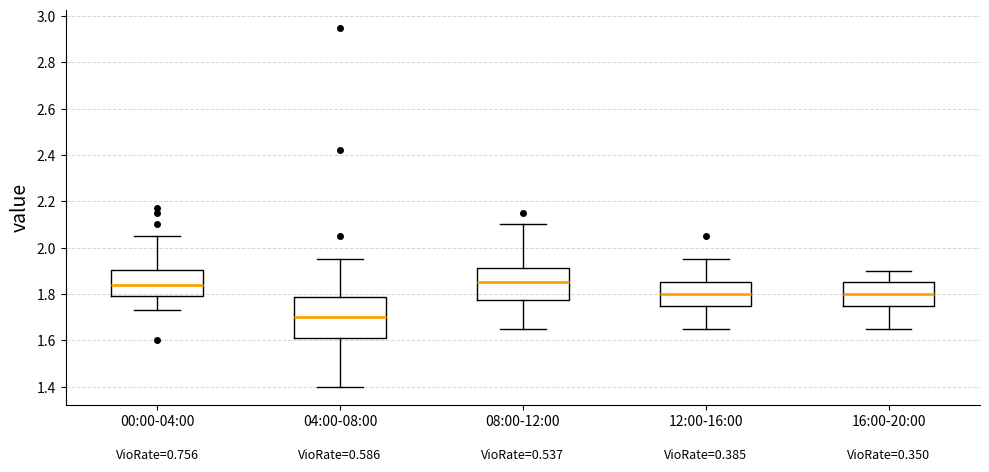

Reading left to right, read every box against the y-axis: the position of its median line, the range the box covers, and the ends of its whiskers. The values are not printed on the chart, so give them approximately, as read against the axis.

00:00-04:00: median 1.84, box 1.80 to 1.90, whiskers 1.74 to 2.06
04:00-08:00: median 1.70, box 1.62 to 1.78, whiskers 1.40 to 1.96
08:00-12:00: median 1.86, box 1.78 to 1.92, whiskers 1.66 to 2.10
12:00-16:00: median 1.80, box 1.76 to 1.86, whiskers 1.66 to 1.96
16:00-20:00: median 1.80, box 1.76 to 1.86, whiskers 1.66 to 1.90